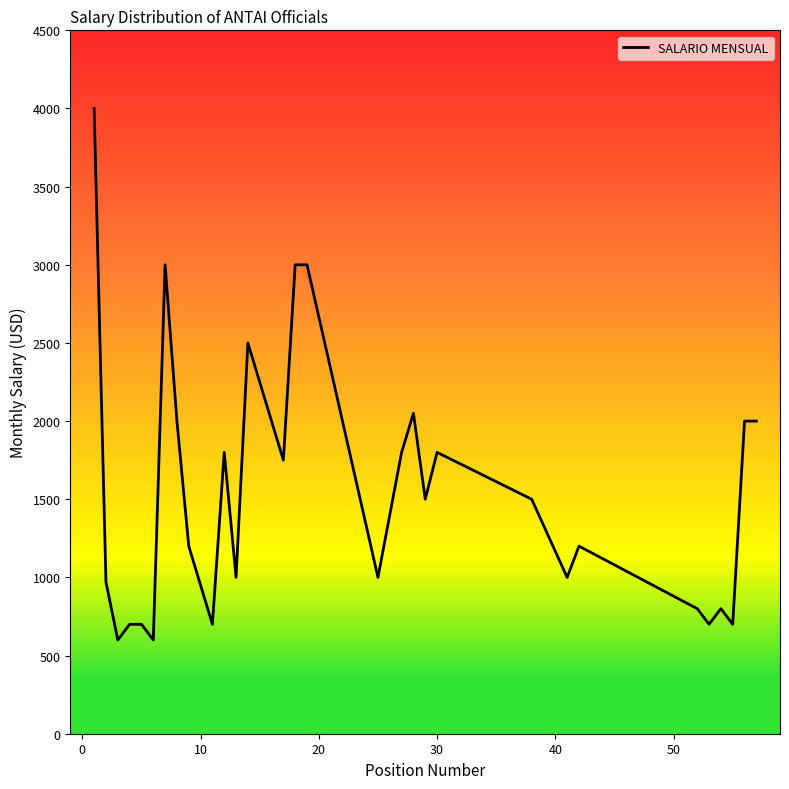

What is the greatest value displayed?

4000